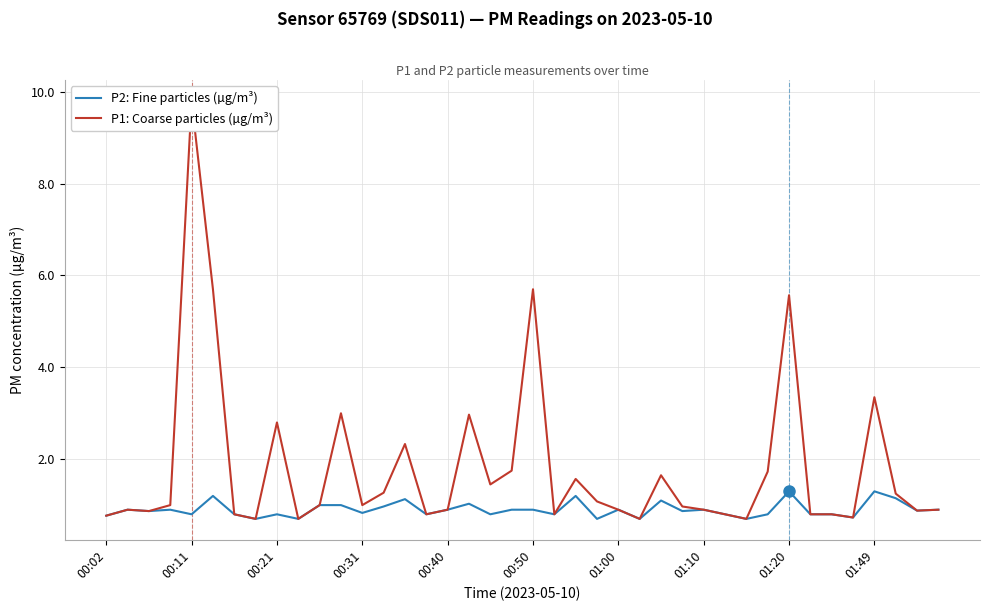

What is the sum of the P2: Fine particles (µg/m³) values at 18 and 29?

1.6